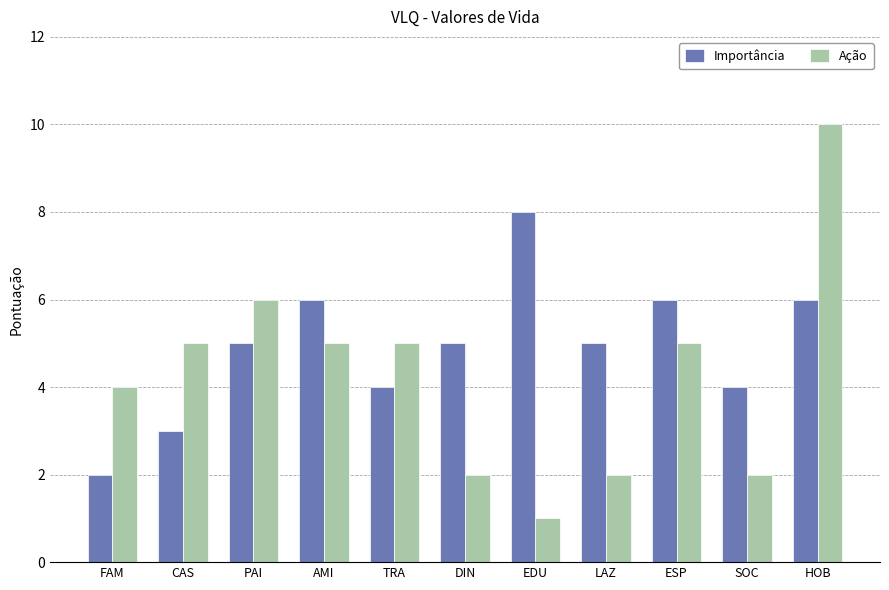

How many bars are there in total?

22